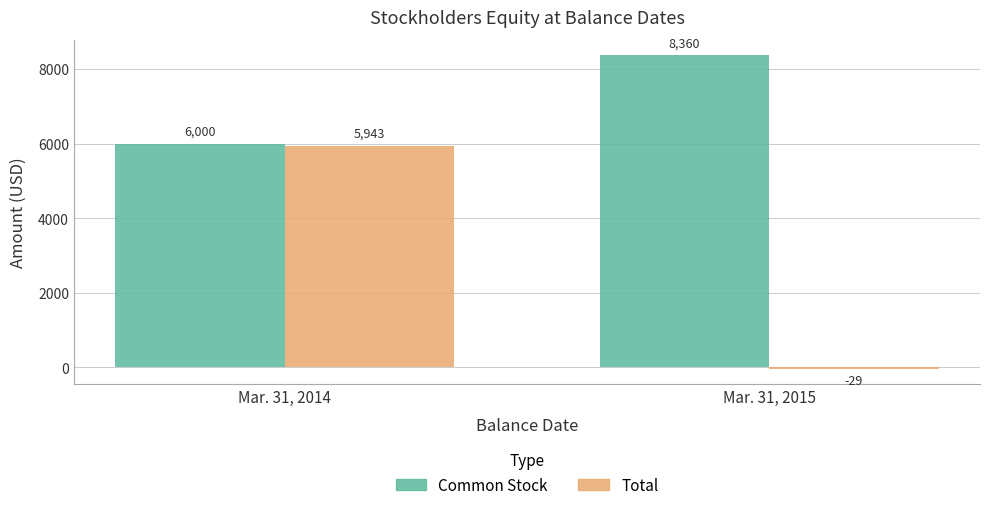

Reading right to left, what are all the values shown in this chart?

Common Stock: Mar. 31, 2015=8360	Mar. 31, 2014=6000
Total: Mar. 31, 2015=-29	Mar. 31, 2014=5943